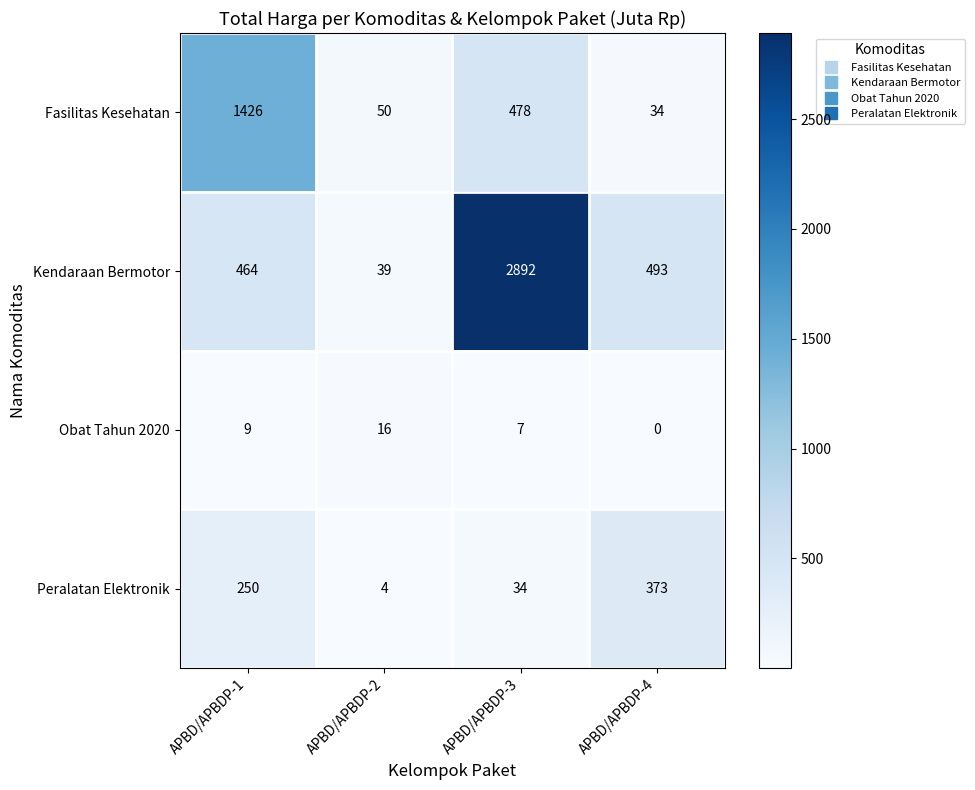

Reading left to right, extract all data points from this chart.

Fasilitas Kesehatan: APBD/APBDP-1=1426	APBD/APBDP-2=50	APBD/APBDP-3=478	APBD/APBDP-4=34
Kendaraan Bermotor: APBD/APBDP-1=464	APBD/APBDP-2=39	APBD/APBDP-3=2892	APBD/APBDP-4=493
Obat Tahun 2020: APBD/APBDP-1=9	APBD/APBDP-2=16	APBD/APBDP-3=7	APBD/APBDP-4=0
Peralatan Elektronik: APBD/APBDP-1=250	APBD/APBDP-2=4	APBD/APBDP-3=34	APBD/APBDP-4=373